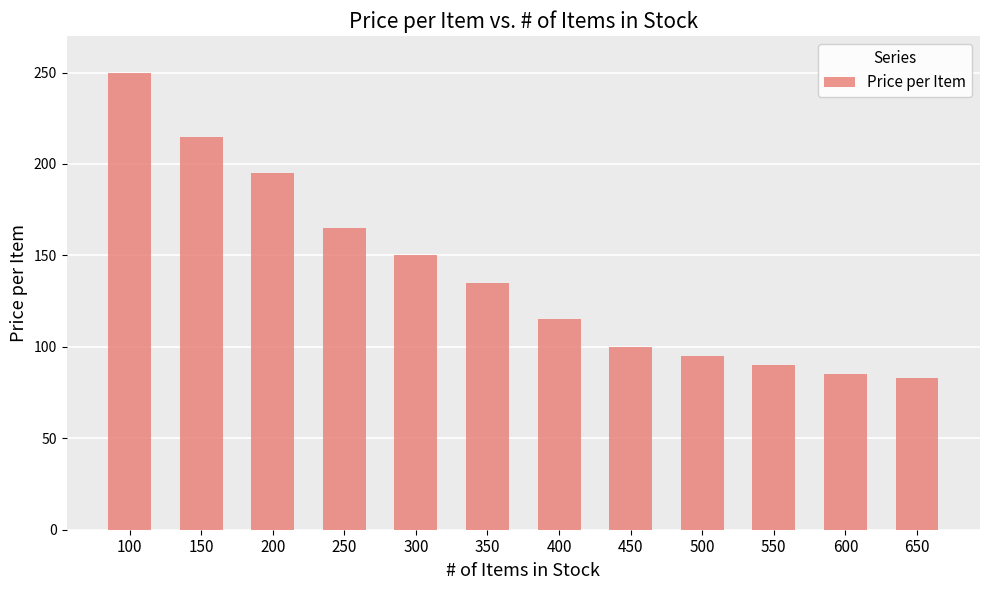

What is the minimum value shown in the chart?

83